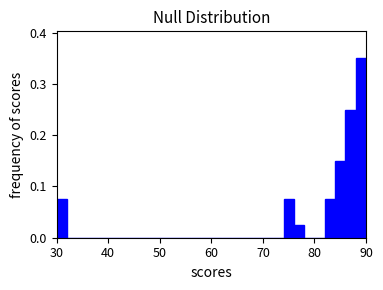

Around what value on the x-axis is the tallest bar? Give the approximate position of its centre, as read against the axis.

89